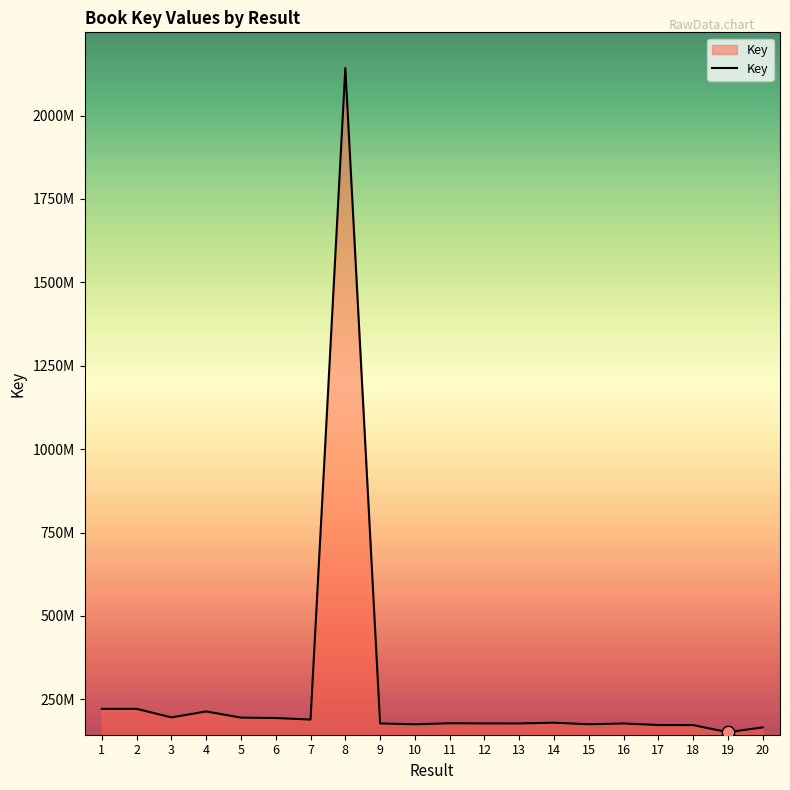

Between 11 and 15, which is larger?

11